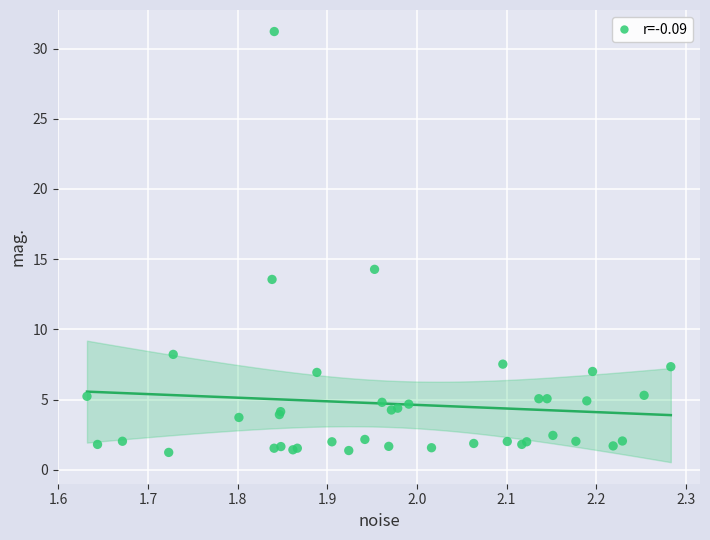

What Y value in the scatter plot is closest to 16?

14.3